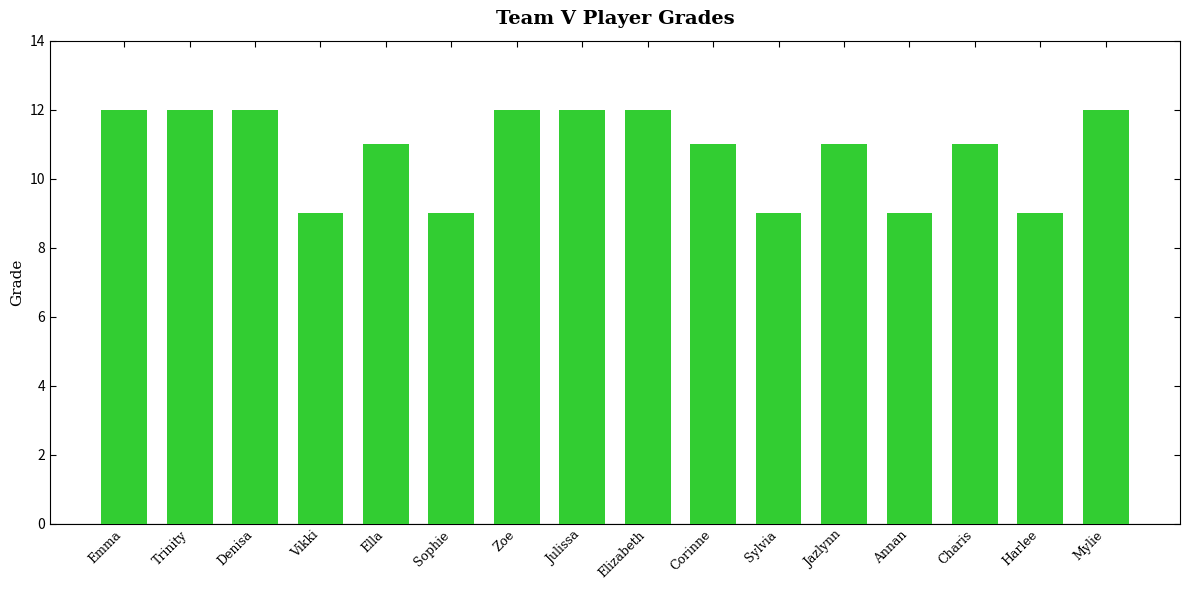

What is the difference between the second highest and second lowest values?

3